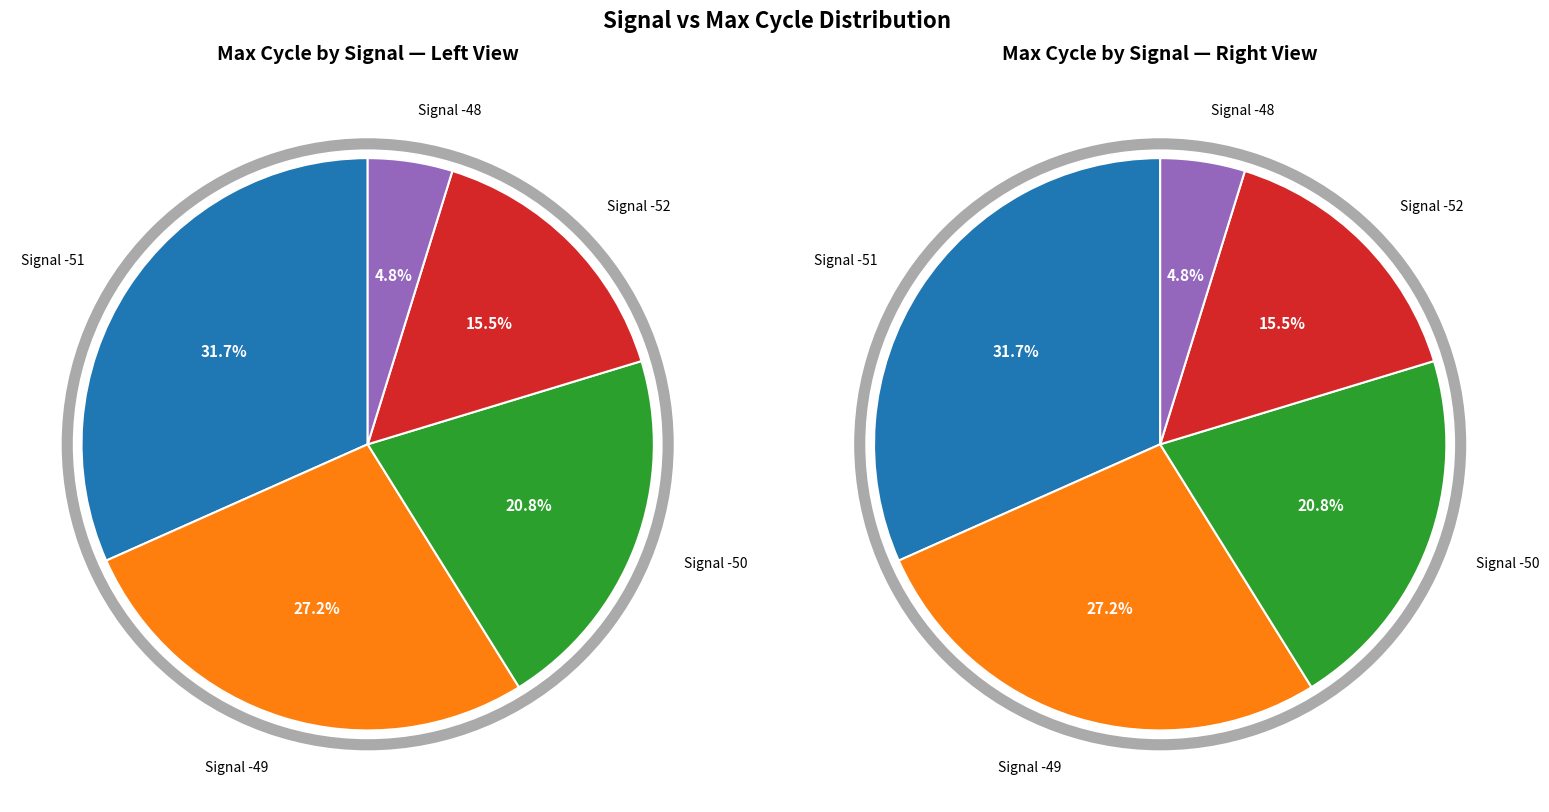

Which has a higher value, -49 or -49?

-49